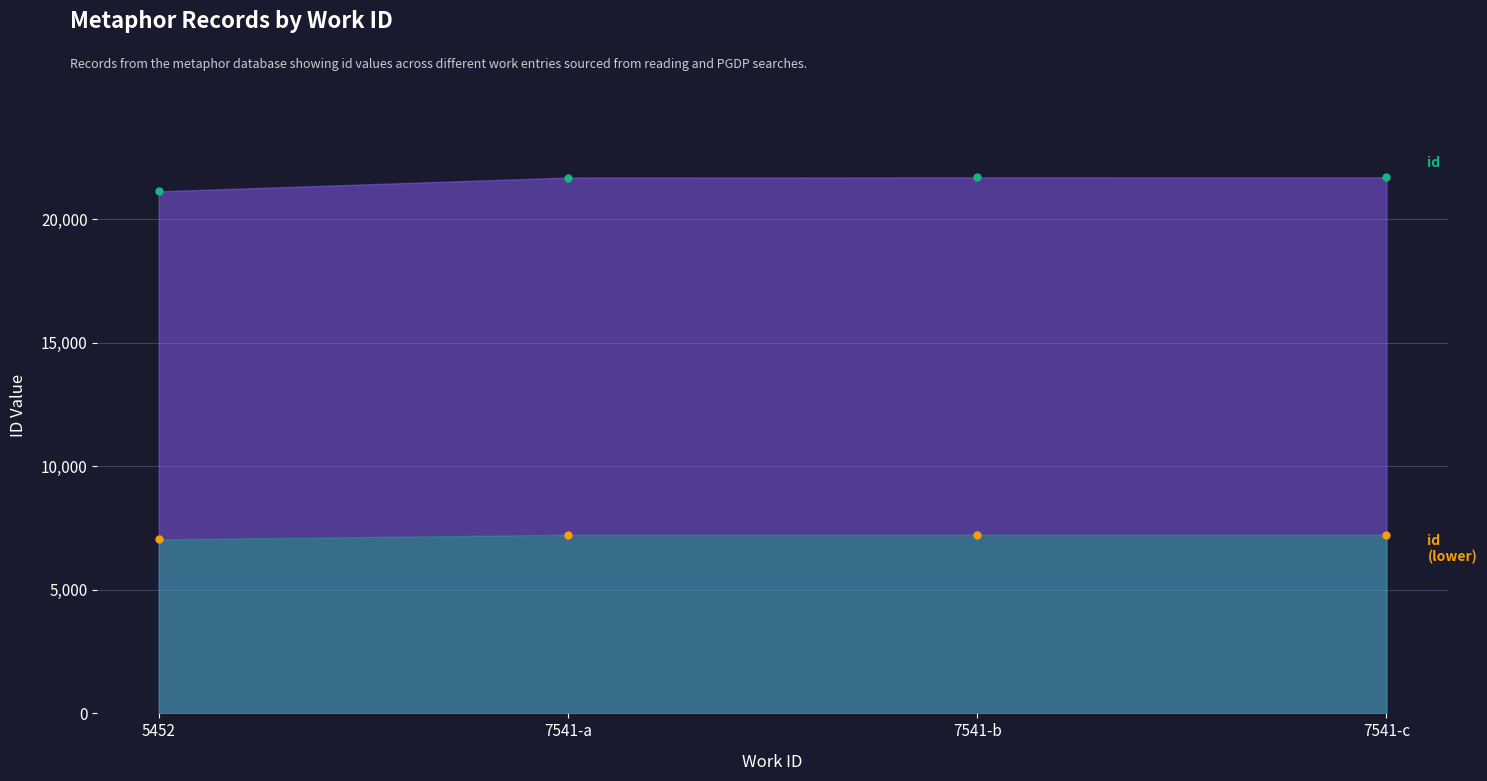

What is the average value of the id series?

21541